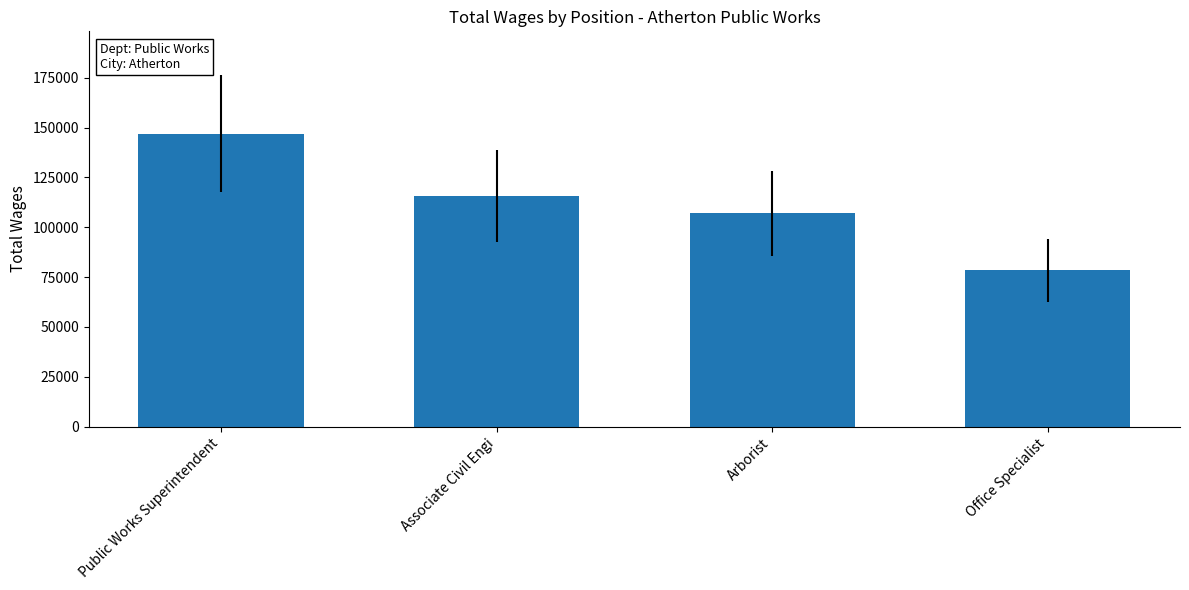

At which category does the chart reach its minimum across all series?

Office Specialist